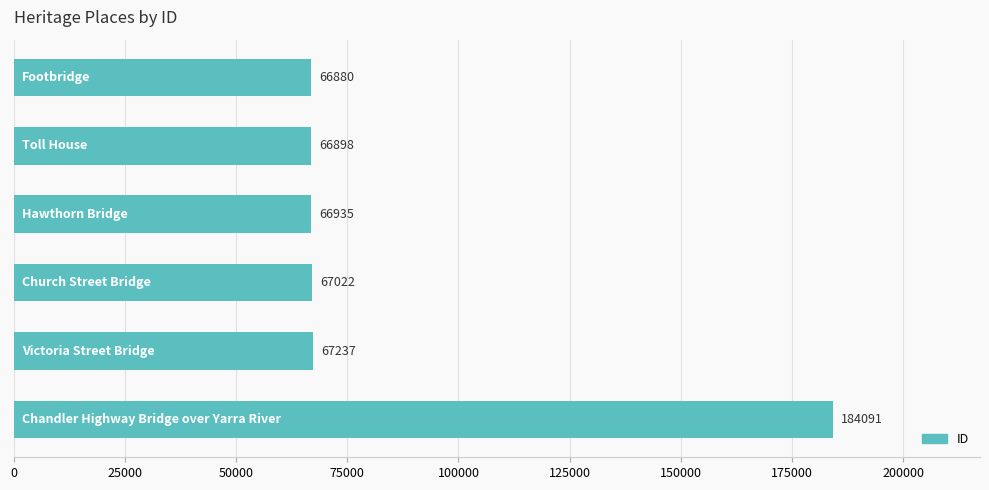

What is the sum of all values?

519063